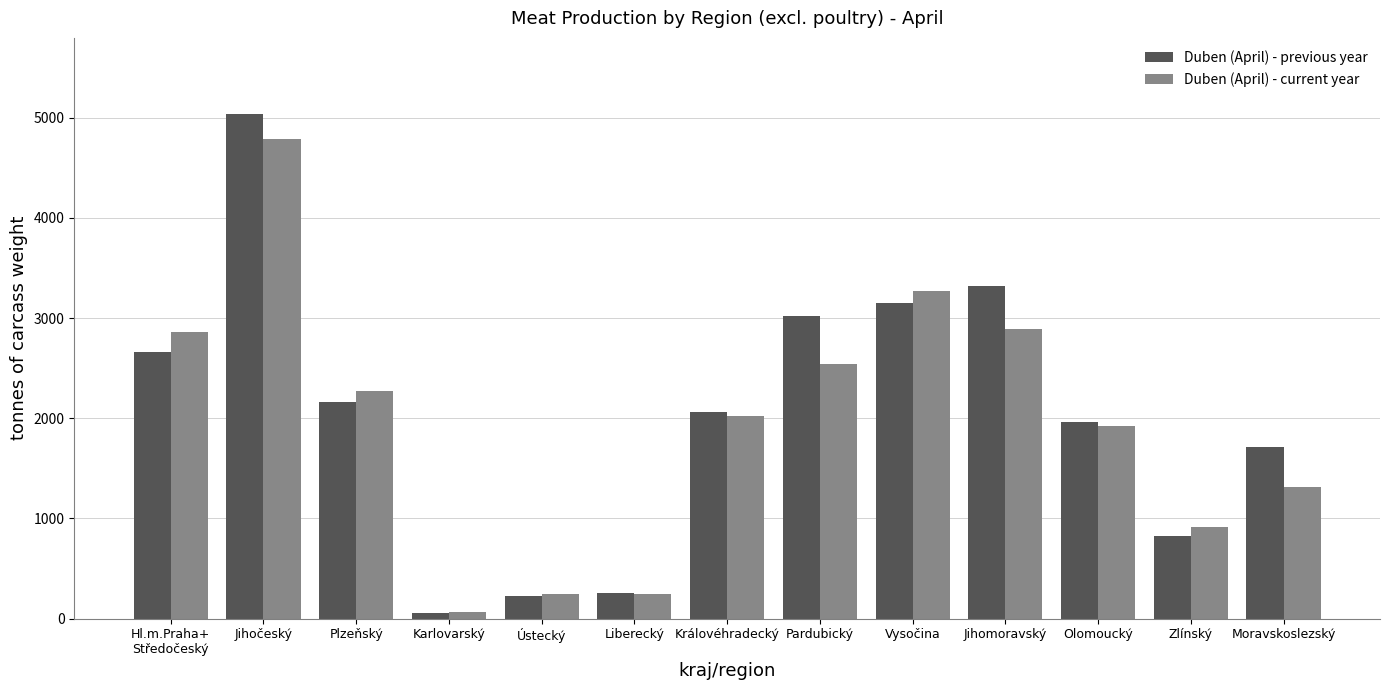

Which series has the largest range (max minus min)?

Duben (April) - previous year